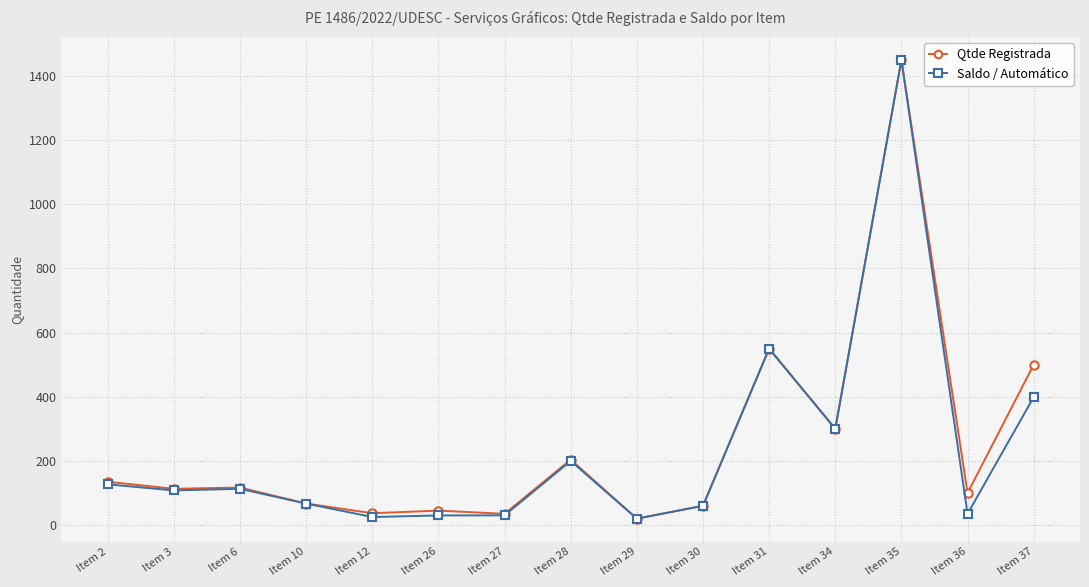

What is the difference between the highest and lowest values at Item 2?

8.0